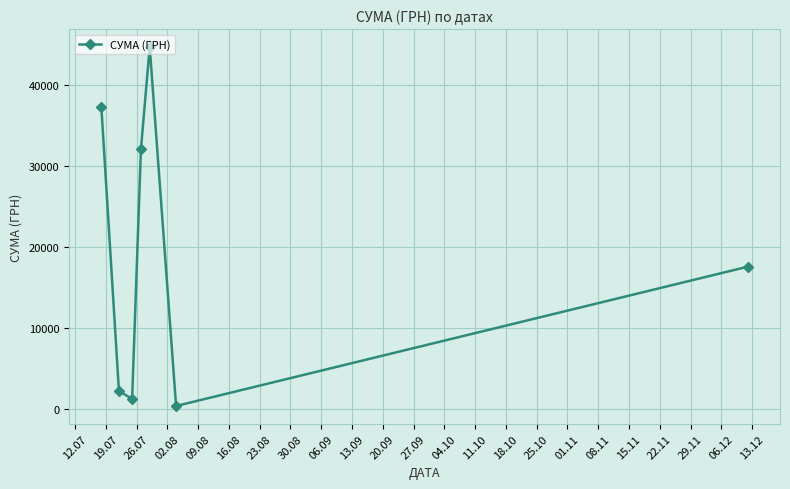

What is the difference between the second highest and second lowest values?

36116.0